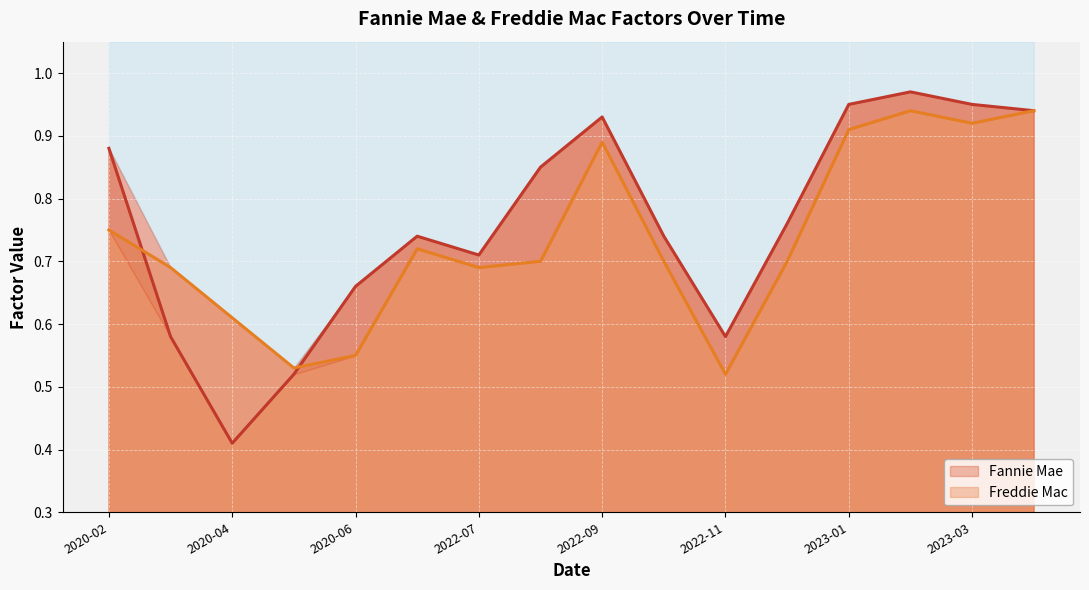

What are all the series names shown in the legend?

Fannie Mae, Freddie Mac